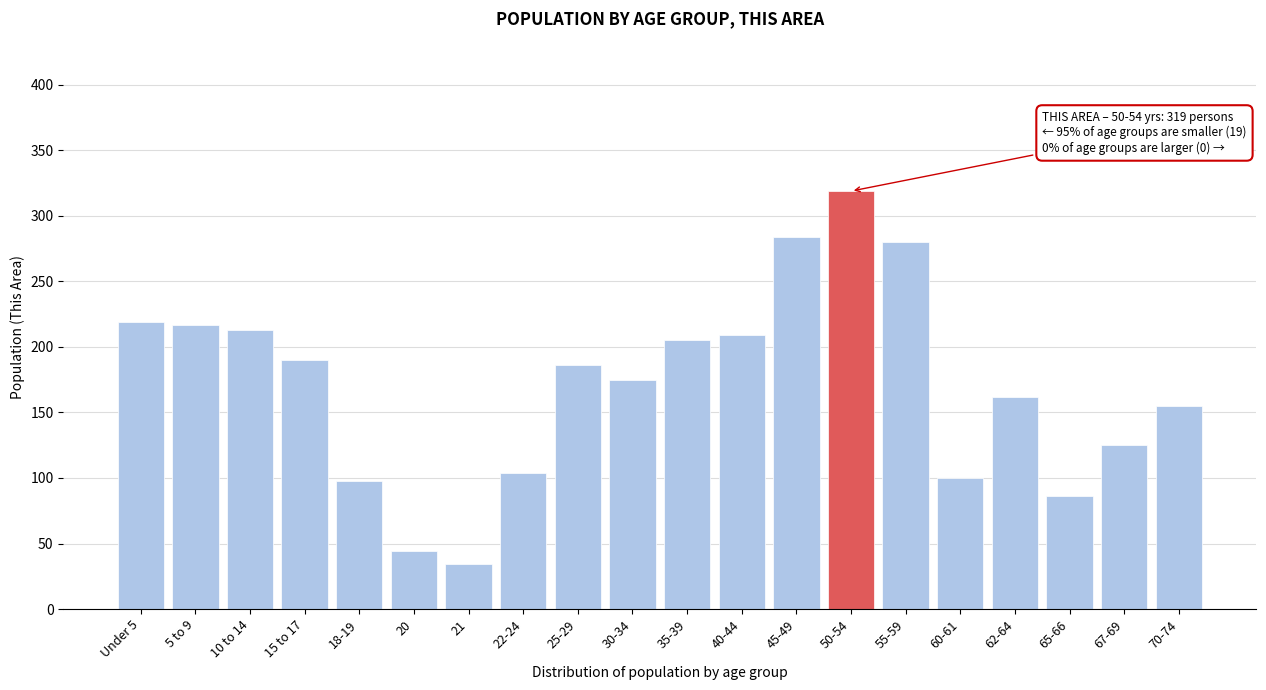

Reading left to right, extract all data points from this chart.

Under 5=219	5 to 9=217	10 to 14=213	15 to 17=190	18-19=98	20=44	21=34	22-24=104	25-29=186	30-34=175	35-39=205	40-44=209	45-49=284	50-54=319	55-59=280	60-61=100	62-64=162	65-66=86	67-69=125	70-74=155